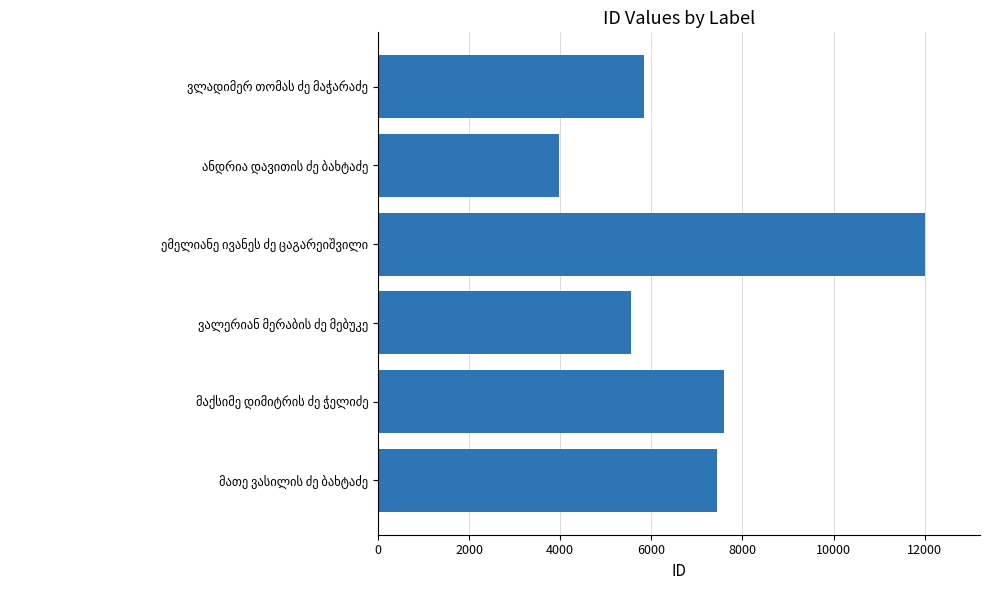

How many values are below 7453?

3